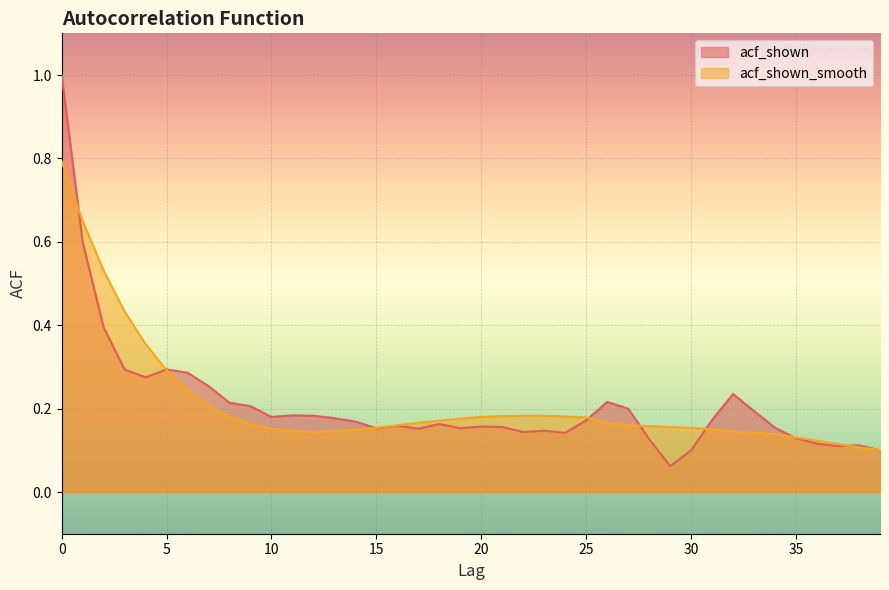

True or false: acf_shown_smooth has more than 2 interior local peaks.

False